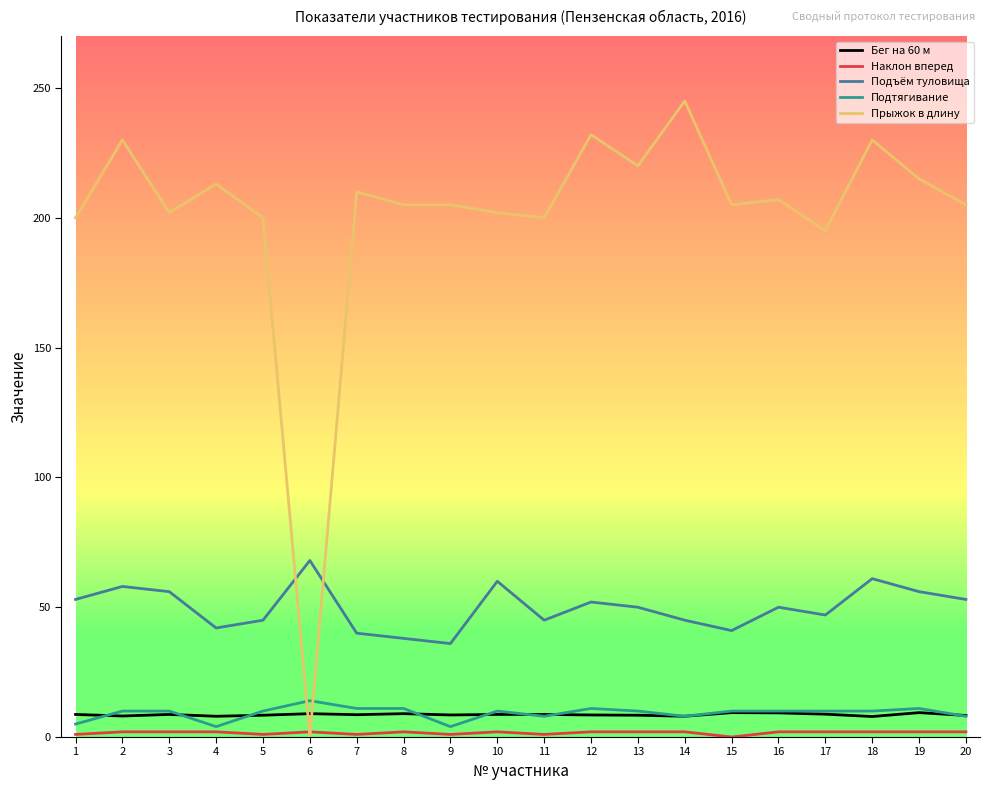

Which series has the widest spread of values?

Прыжок в длину